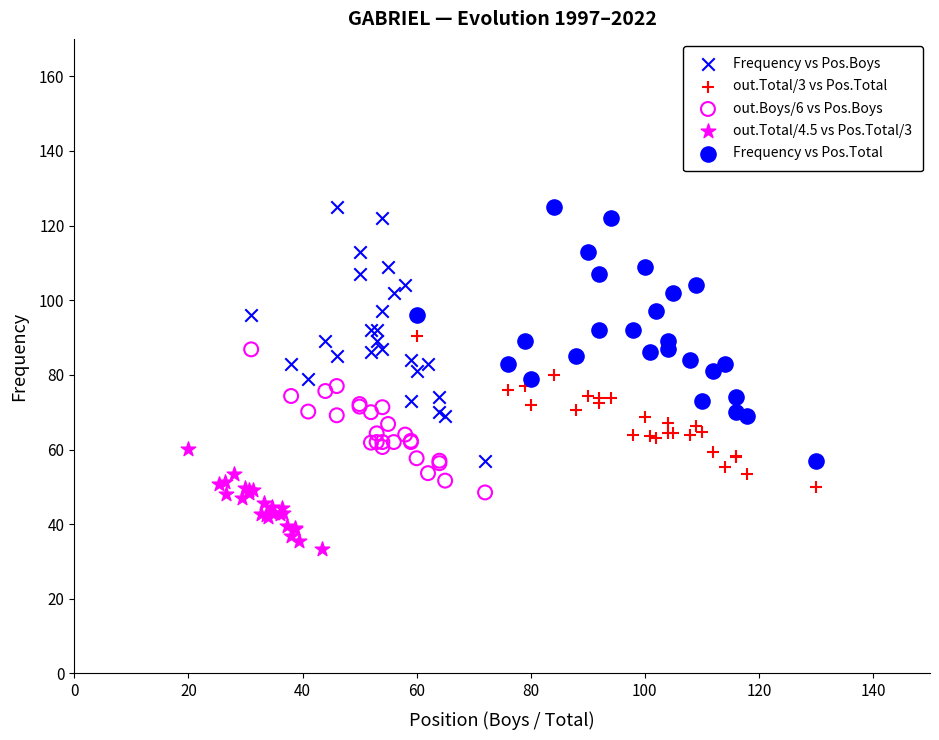

Which series reaches the minimum Y coordinate?

out.Total/4.5 vs Pos.Total/3